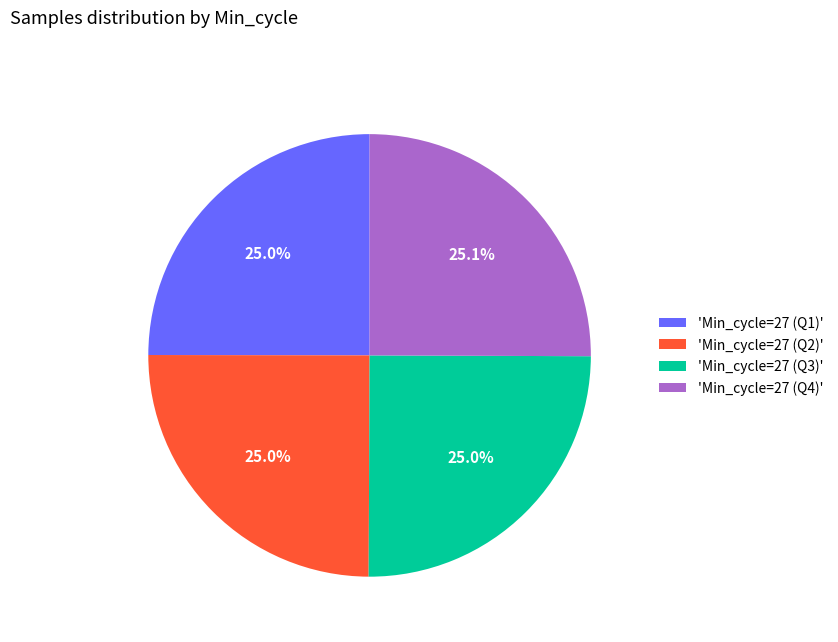

What percentage is NOT represented by 'Min_cycle=27 (Q1)'?

75.0%